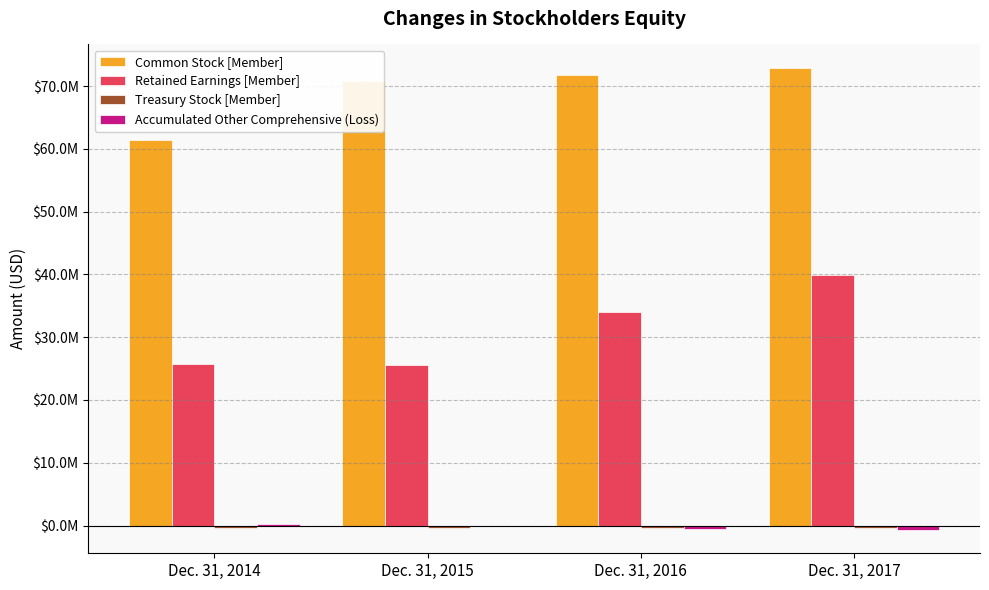

Which category has the highest value across all series?

Dec. 31, 2017